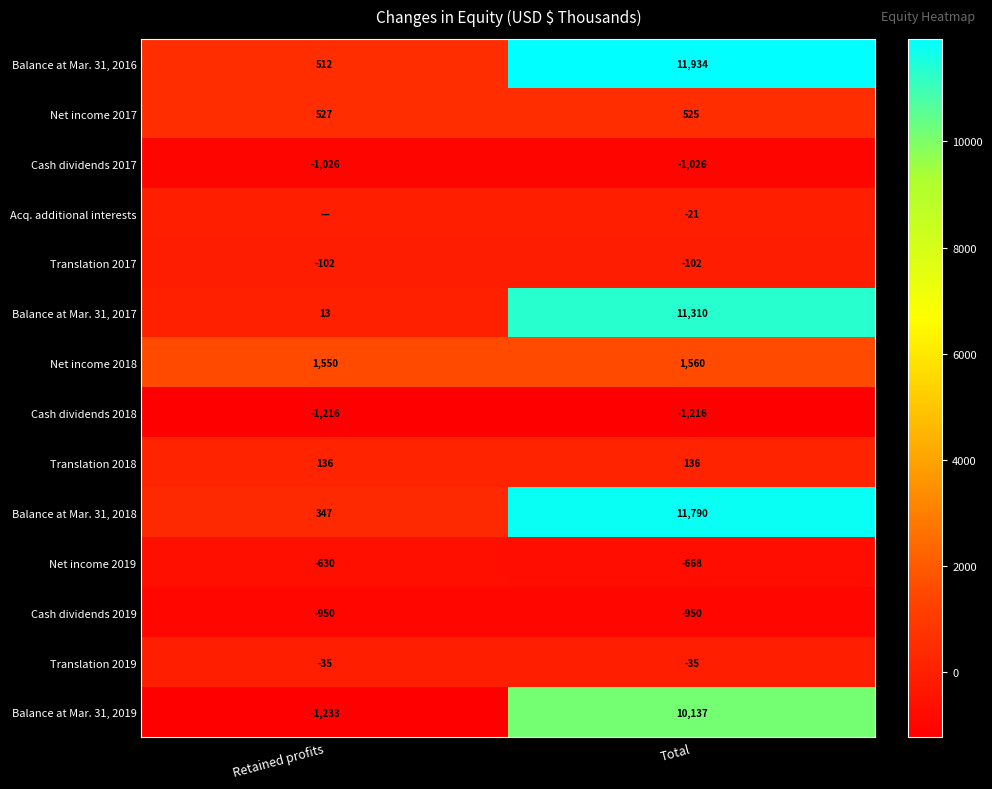

At Total, list the series in order from largest to smallest.

Balance at Mar. 31, 2016, Balance at Mar. 31, 2018, Balance at Mar. 31, 2017, Balance at Mar. 31, 2019, Net income 2018, Net income 2017, Translation 2018, Acq. additional interests, Translation 2019, Translation 2017, Net income 2019, Cash dividends 2019, Cash dividends 2017, Cash dividends 2018